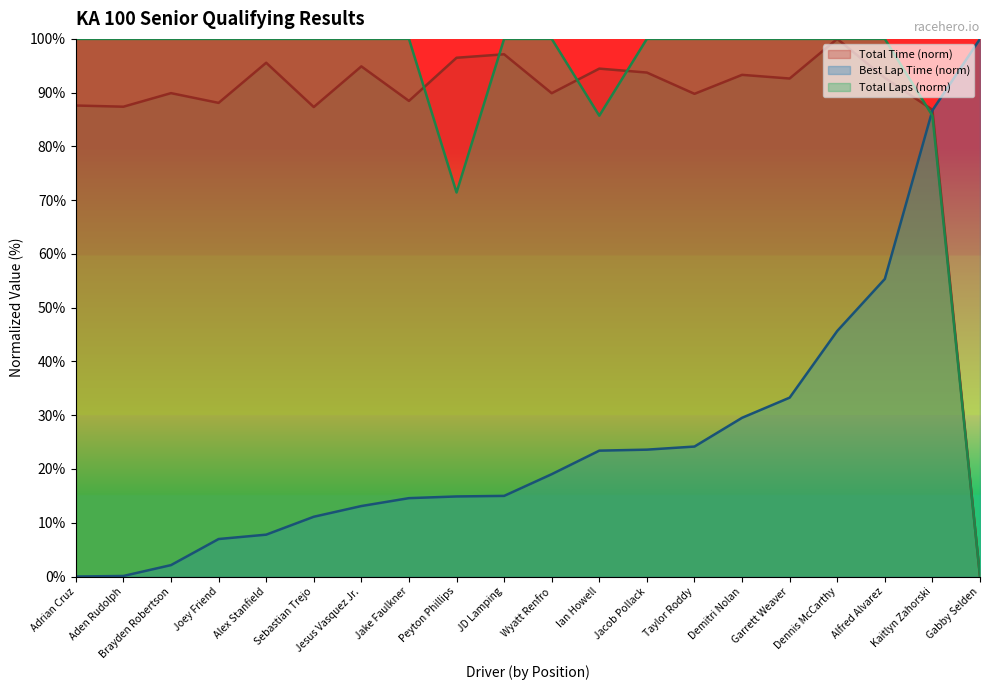

Is it true that Total Time (line) equals 140.3 at Peyton Phillips?

False